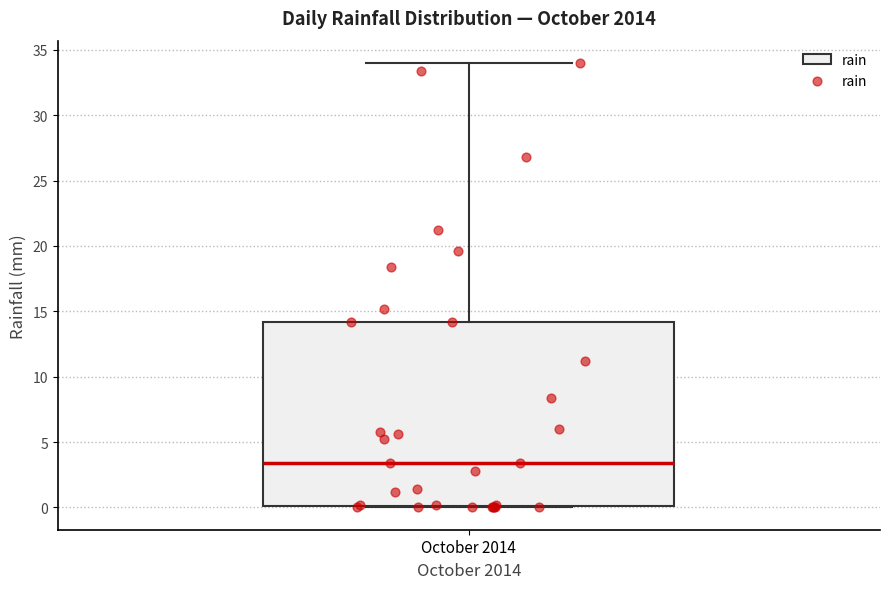

Read this box plot against the y-axis: the position of the median line, the range covered by the box, and the ends of both whiskers. The values are not printed on the chart, so give them approximately, as read against the axis.

median 3.5, box 0.0 to 14.0, whiskers 0.0 to 34.0